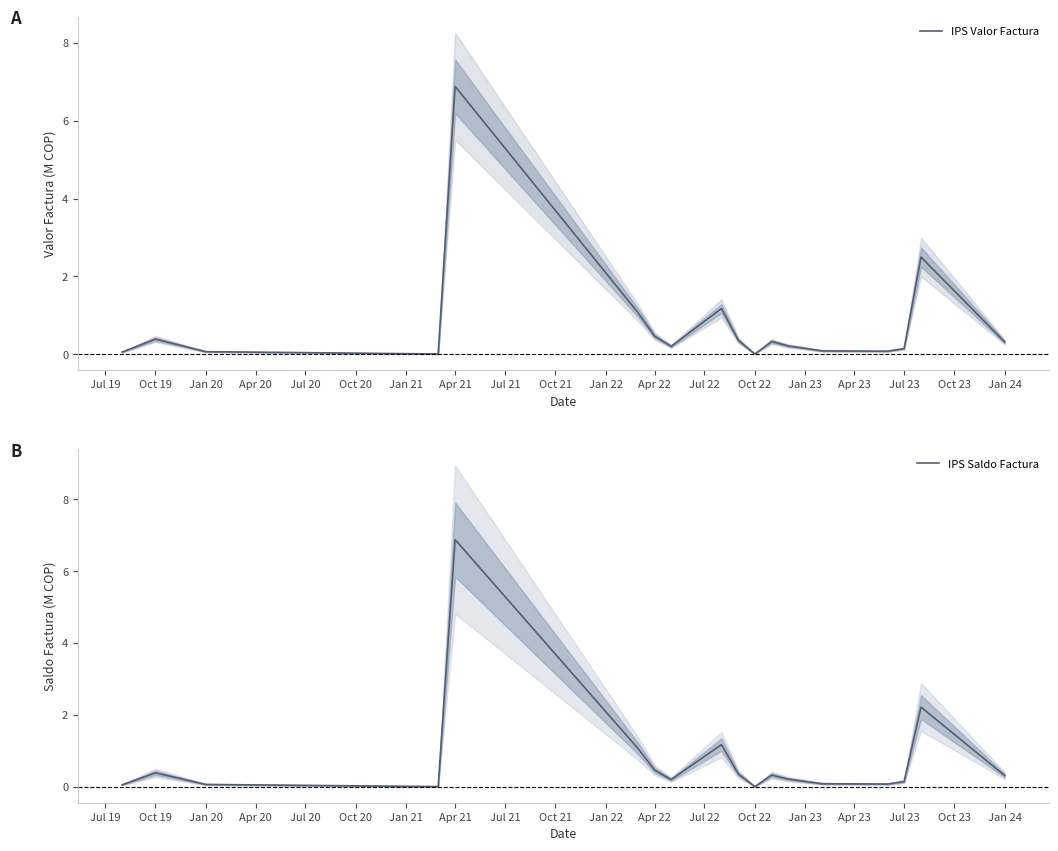

True or false: IPS Saldo Factura and IPS Valor Factura cross at least once.

False